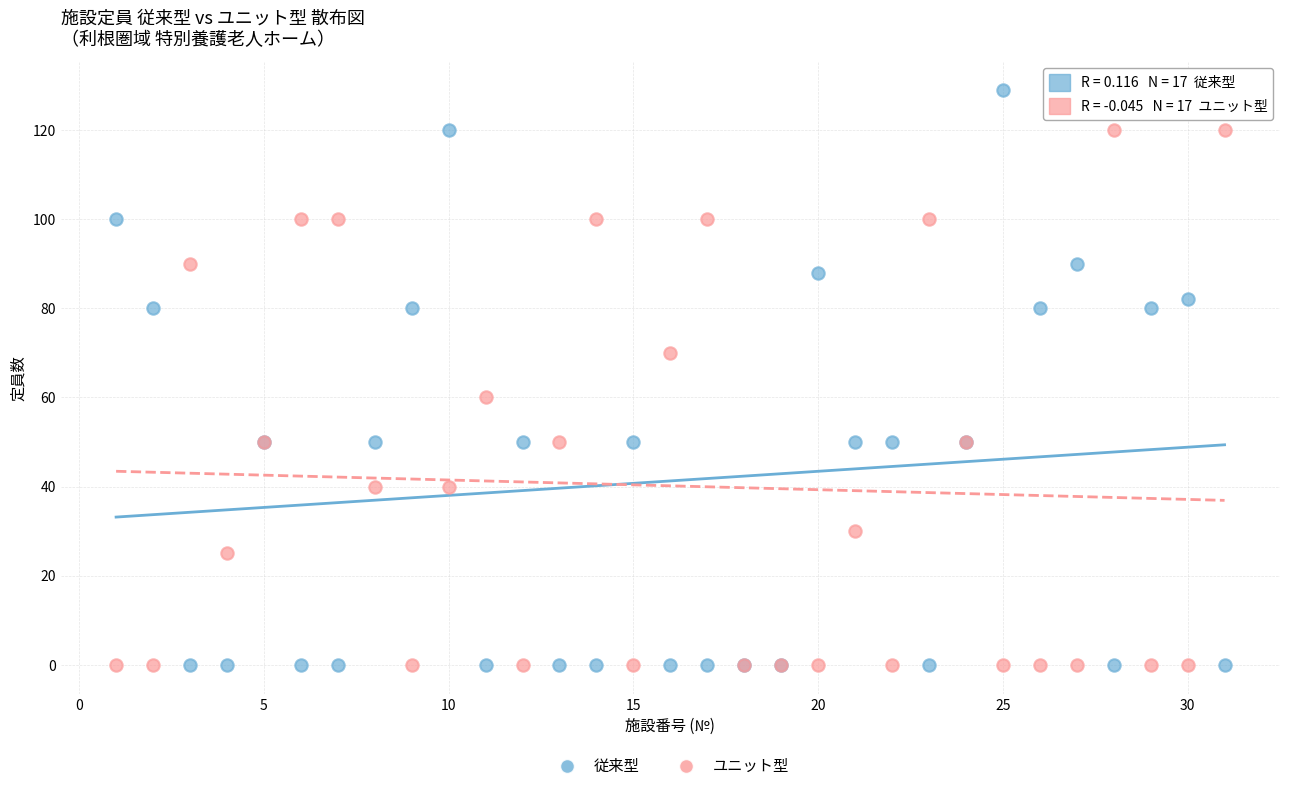

In the 従来型 series, what Y value is closest to 64?

50